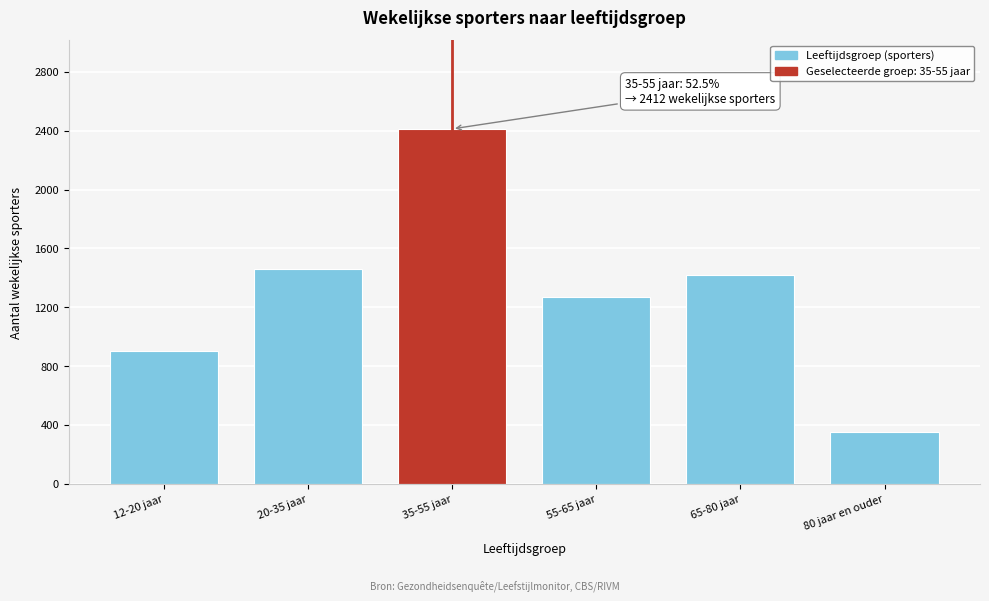

Reading right to left, list all the values displayed in this chart.

349	1422	1270	2412	1461	900